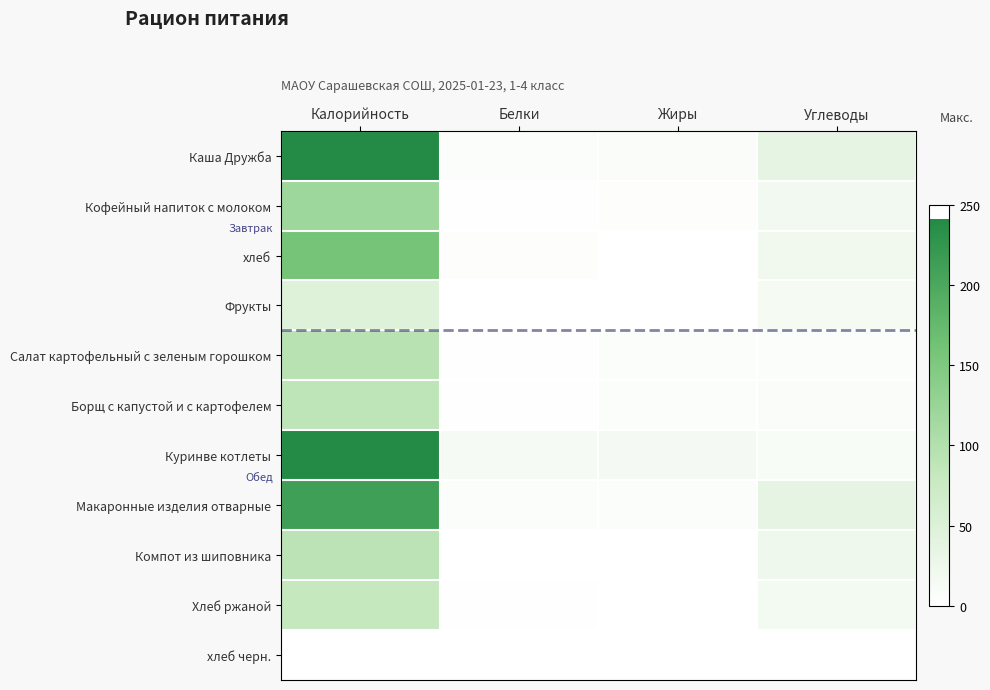

At Калорийность, list the series in order from smallest to largest.

хлеб черн., Фрукты, Хлеб ржаной, Борщ с капустой и с картофелем, Компот из шиповника, Салат картофельный с зеленым горошком, Кофейный напиток с молоком, хлеб, Макаронные изделия отварные, Куринве котлеты, Каша Дружба